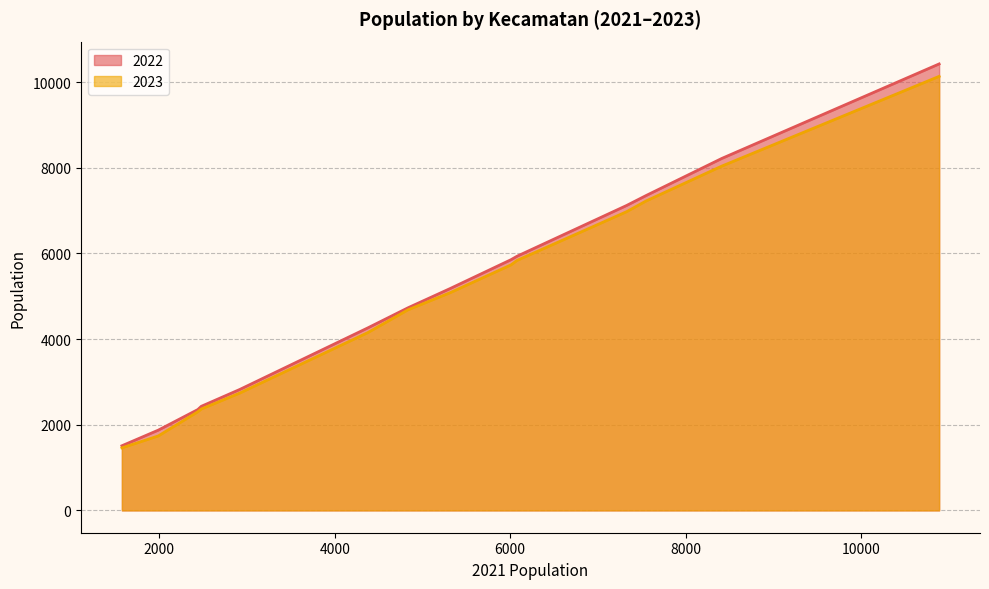

What is the label of the 3rd point from the right?

Piyungan